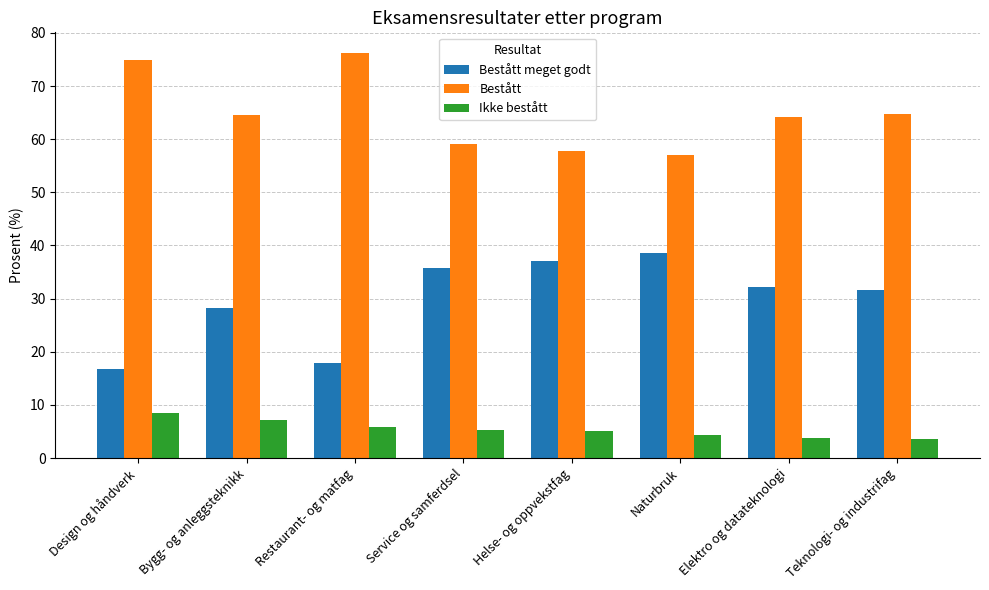

Does the chart contain stacked bars?

No